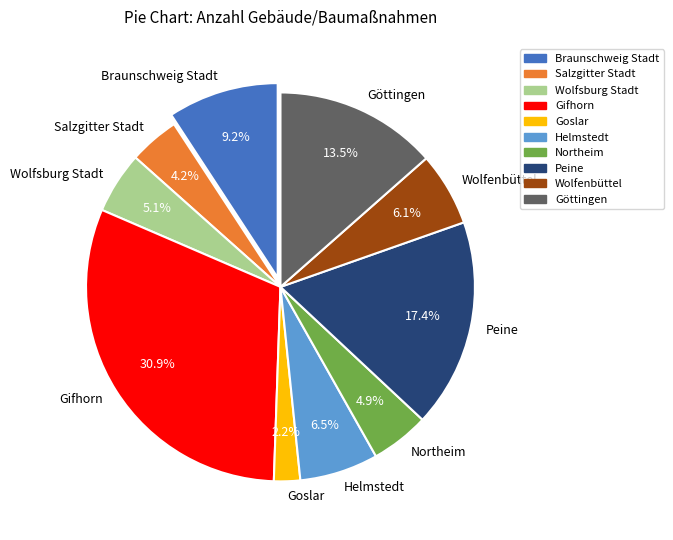

What is the ratio of the value at Wolfsburg Stadt to the value at Helmstedt?

0.8